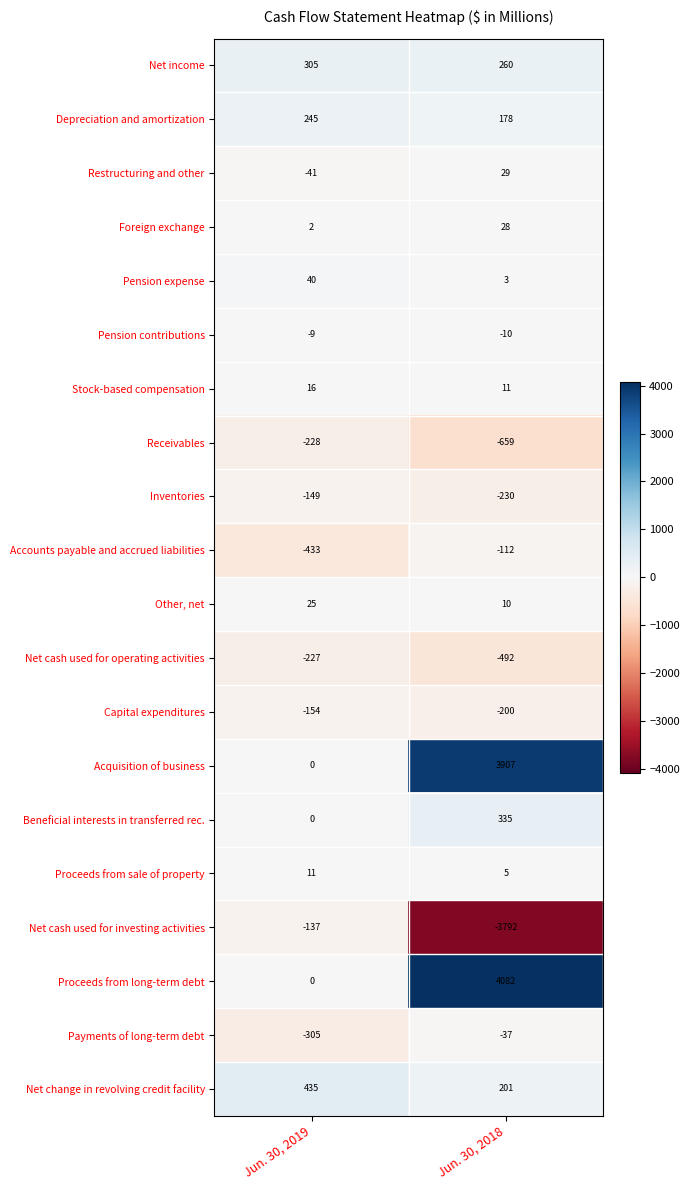

What is the difference between the maximum and minimum values in the Payments of long-term debt series?

268